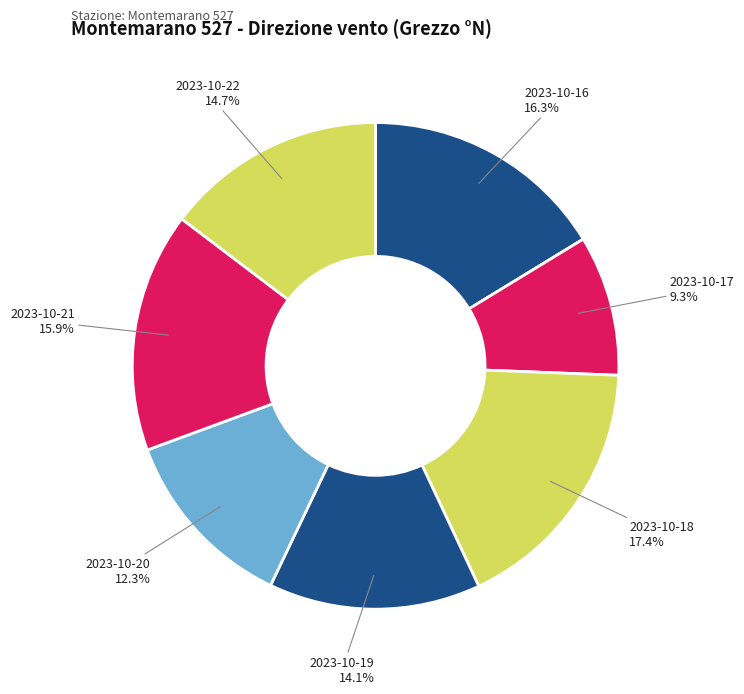

The 2023-10-18 slice represents 29% of the pie. True or false?

False